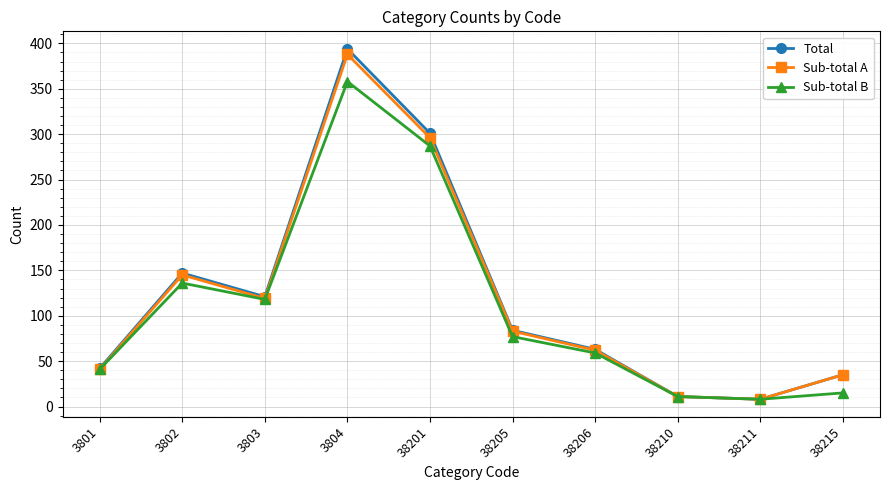

Does the chart have visible grid lines?

Yes